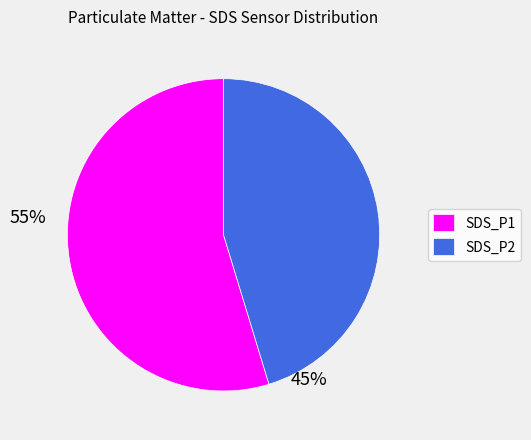

Between SDS_P1 and SDS_P2, which is larger?

SDS_P1